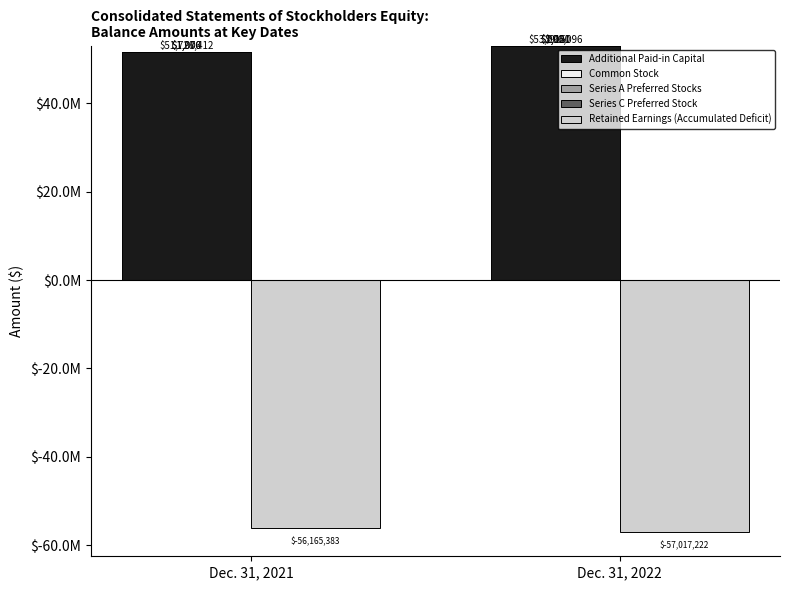

Read the Series C Preferred Stock value at Dec. 31, 2022, to the nearest 100.

900